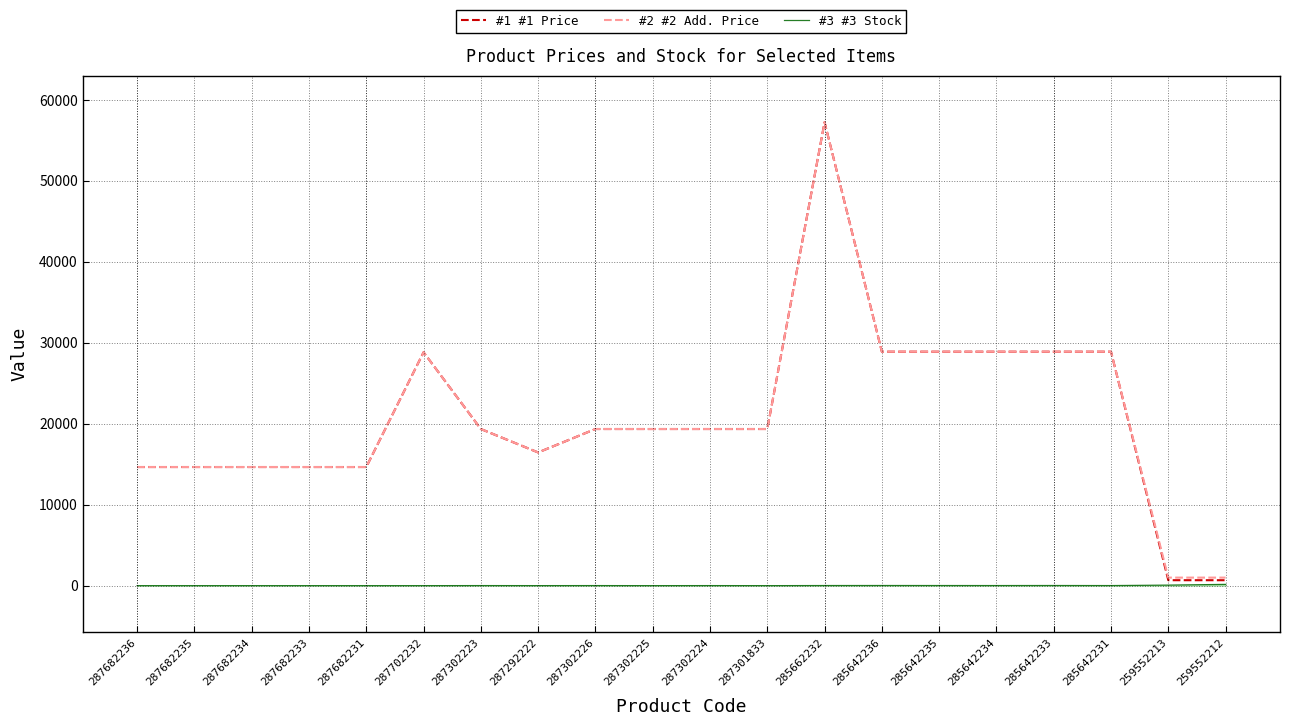

At which category is the sum across all series the highest?

285662232